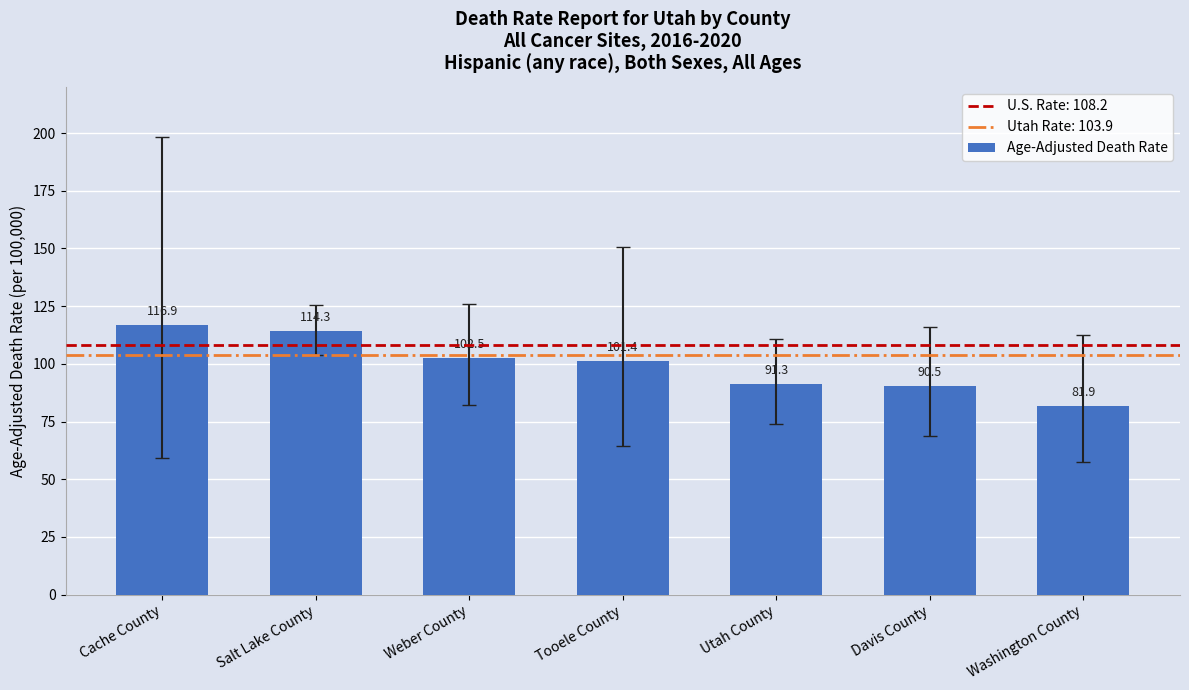

What is the label of the 6th bar from the left?

Davis County